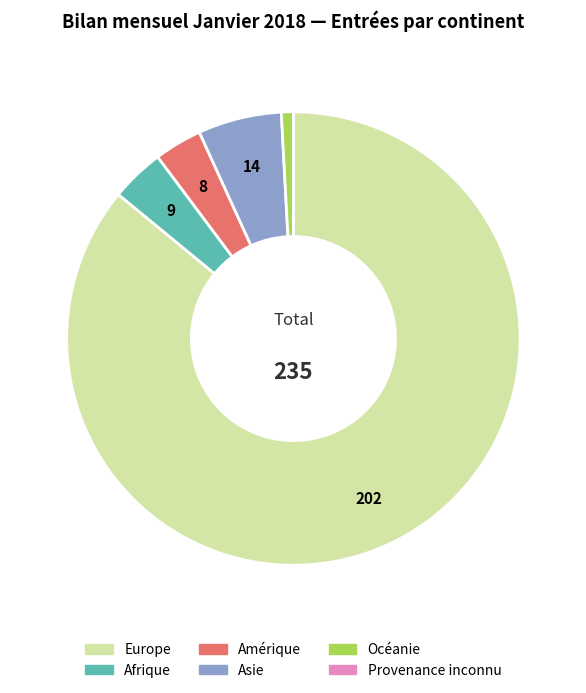

What is the majority slice?

Europe